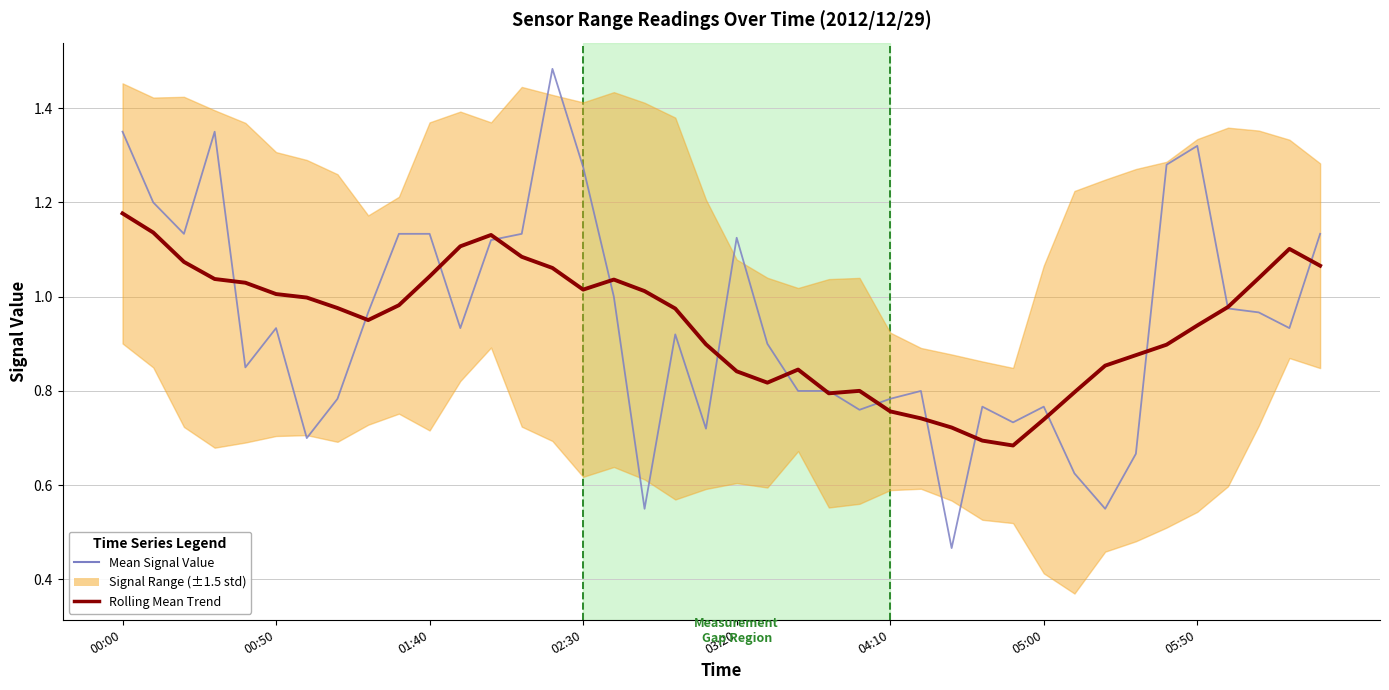

What is the total value across all series at 8?

1.9